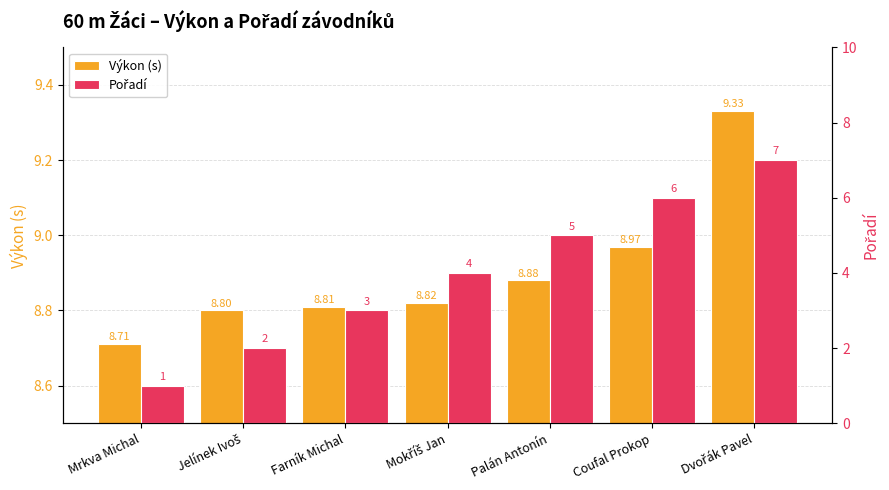

Rank the series at Farník Michal from lowest to highest value.

Pořadí, Výkon (s)